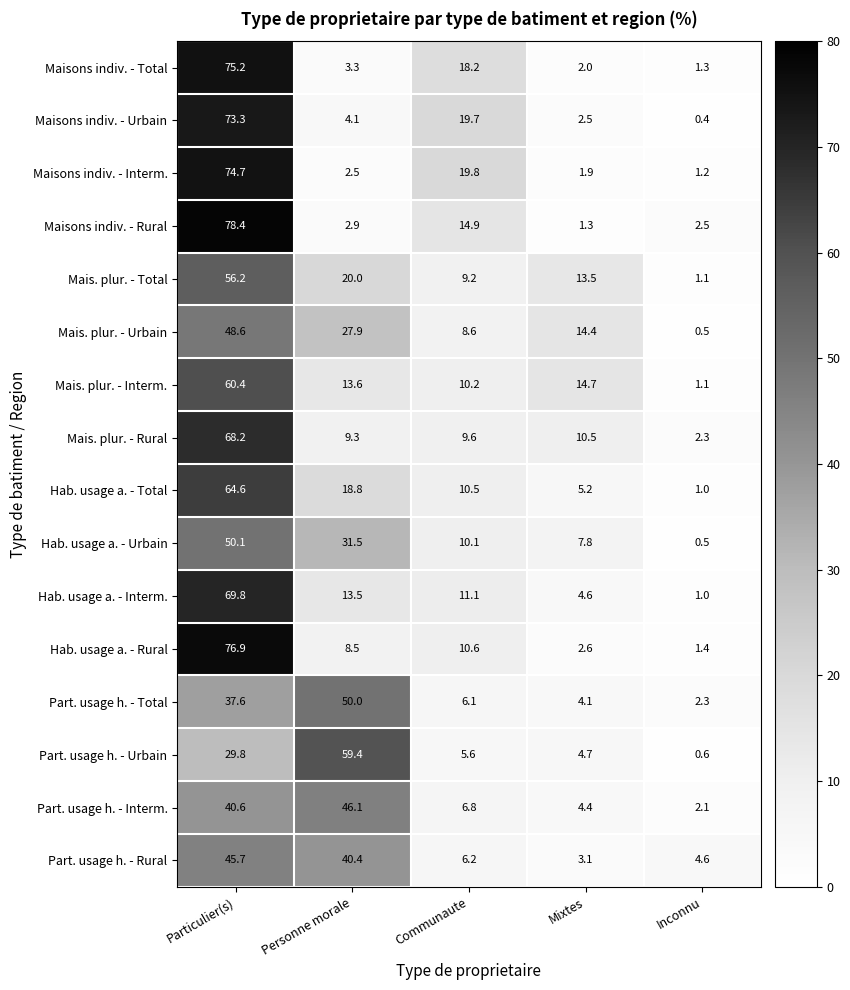

Where does the Hab. usage a. - Rural series first go above 8?

Particulier(s)